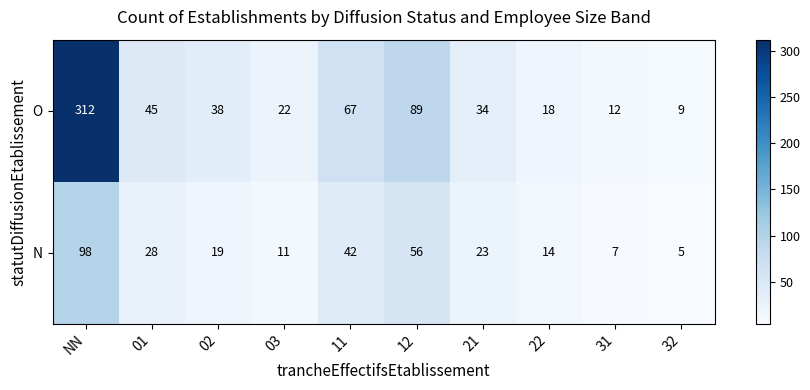

True or false: O has a value of 6 at 31.

False